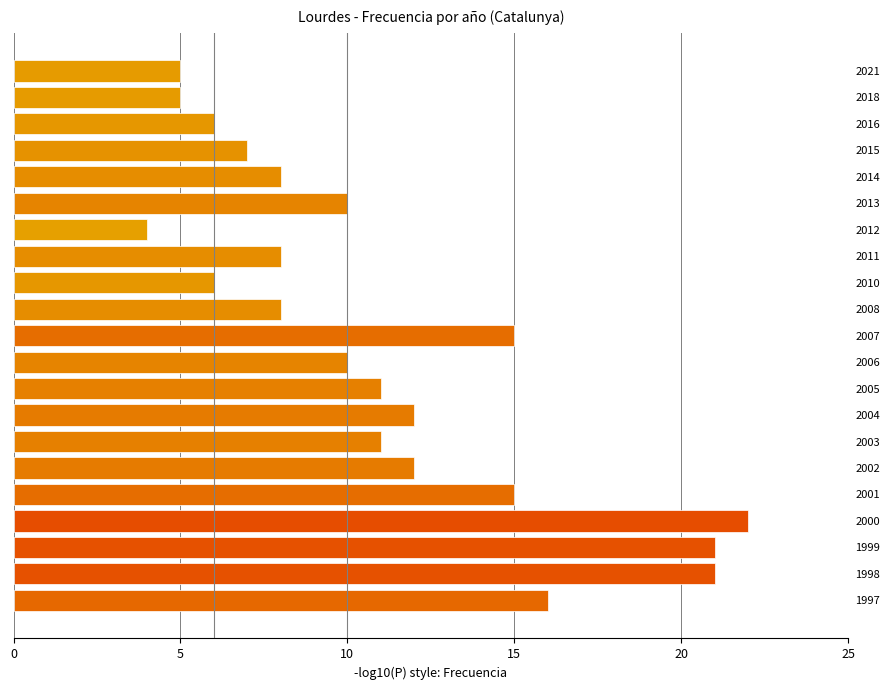

What is the greatest value displayed?

22